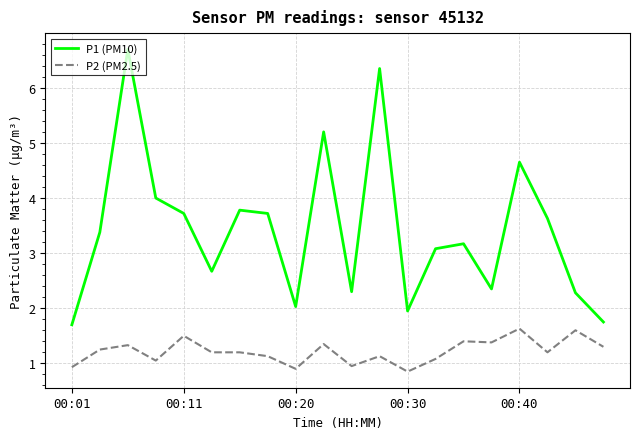

True or false: P2 (PM2.5) and P1 (PM10) intersect in this chart.

False